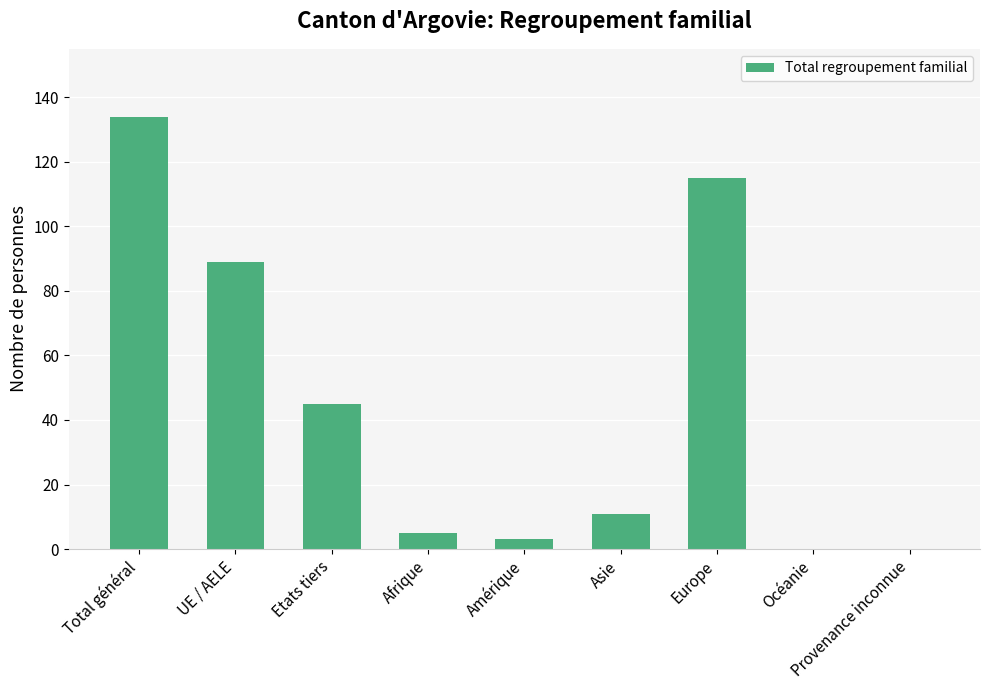

What is the change in value from UE / AELE to Océanie?

-89